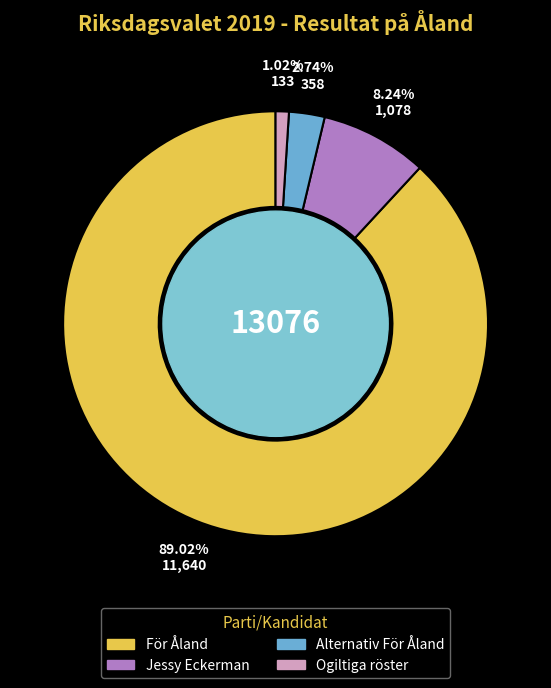

How many slices are in this pie chart?

4